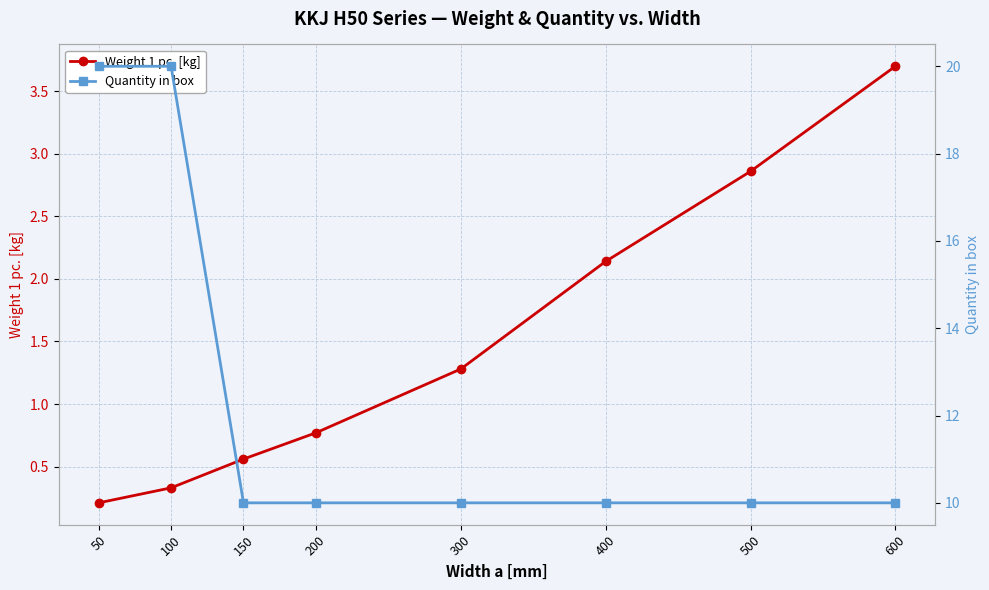

What is the average value of the Weight 1 pc. [kg] series?

1.5